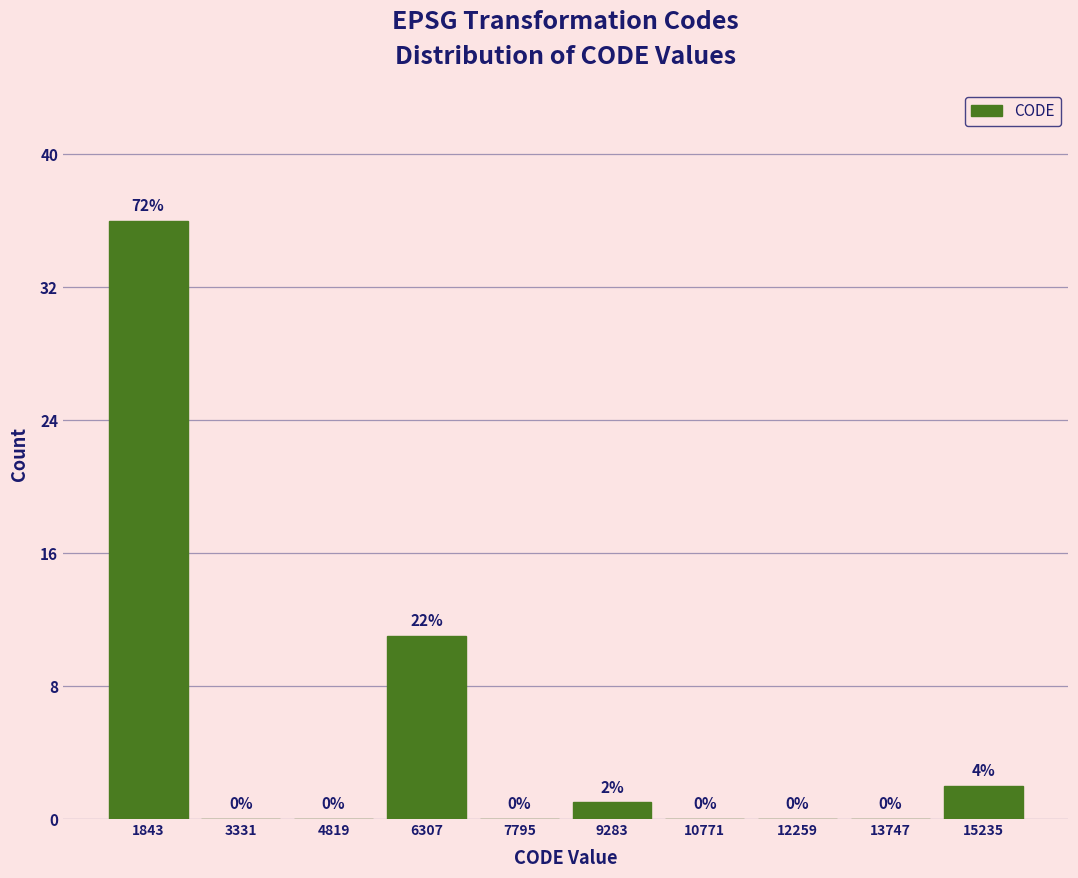

Which range on the x-axis has the tallest bar?

1200 to 2600